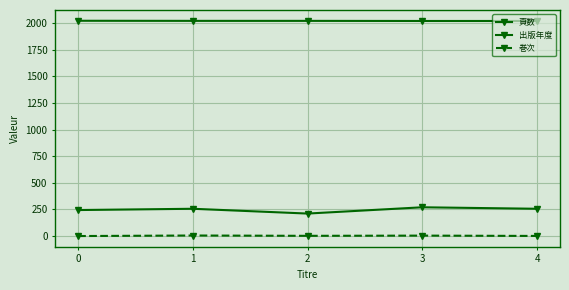

True or false: 巻次 has a value of 4 at 3.

True